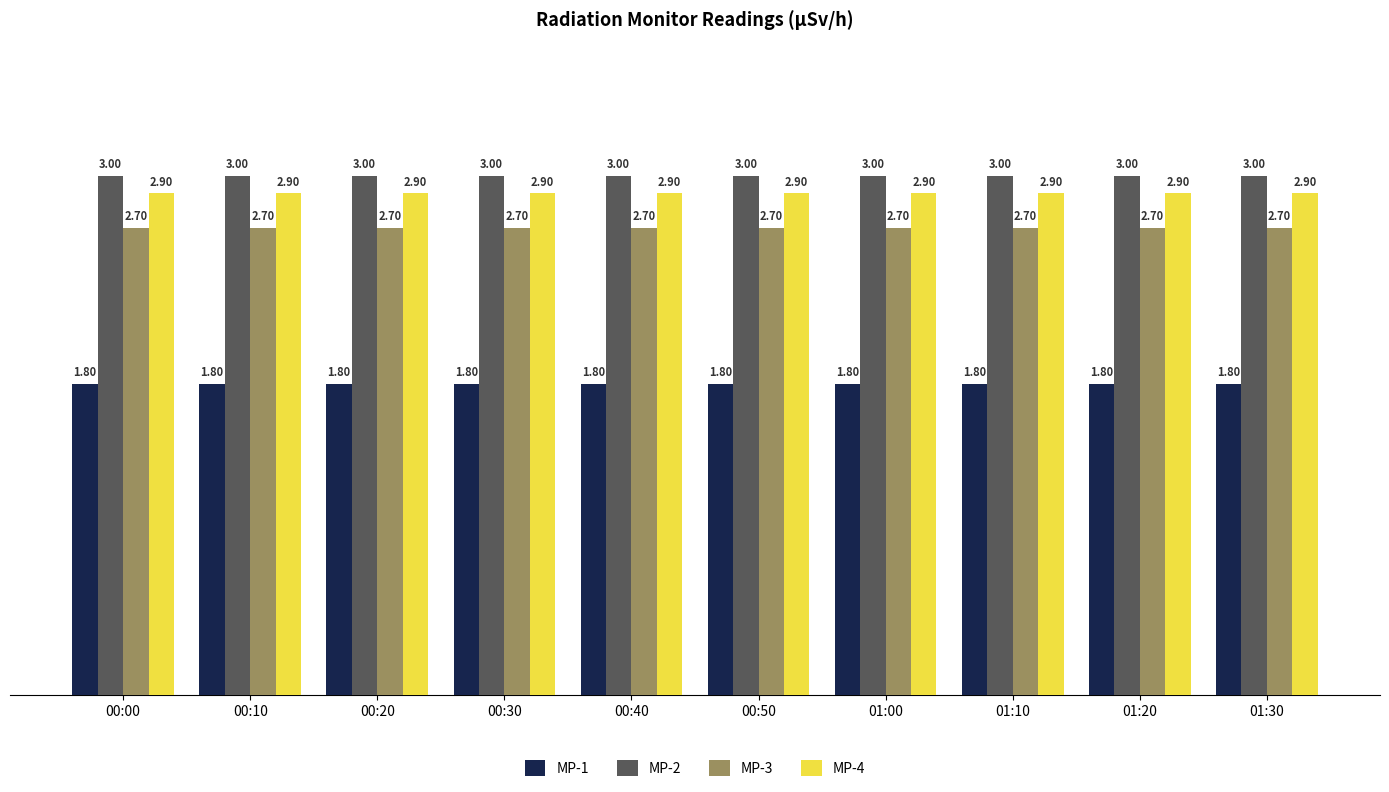

How many bars are there in each group?

4